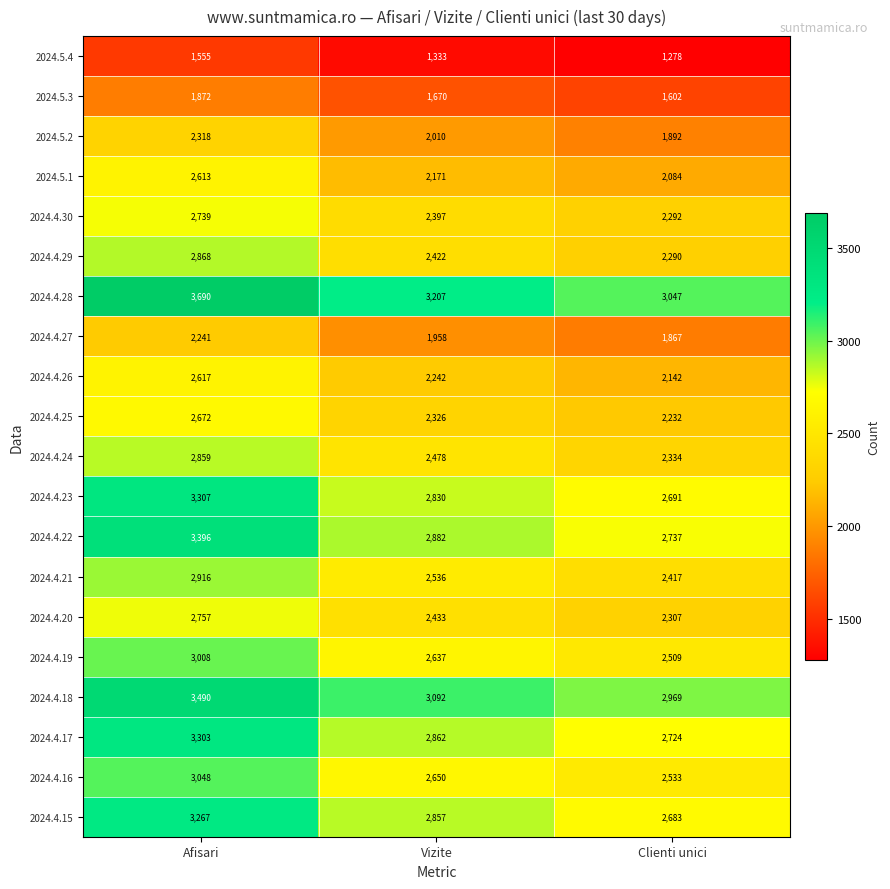

Where does the 2024.5.1 series first go above 2171?

Afisari